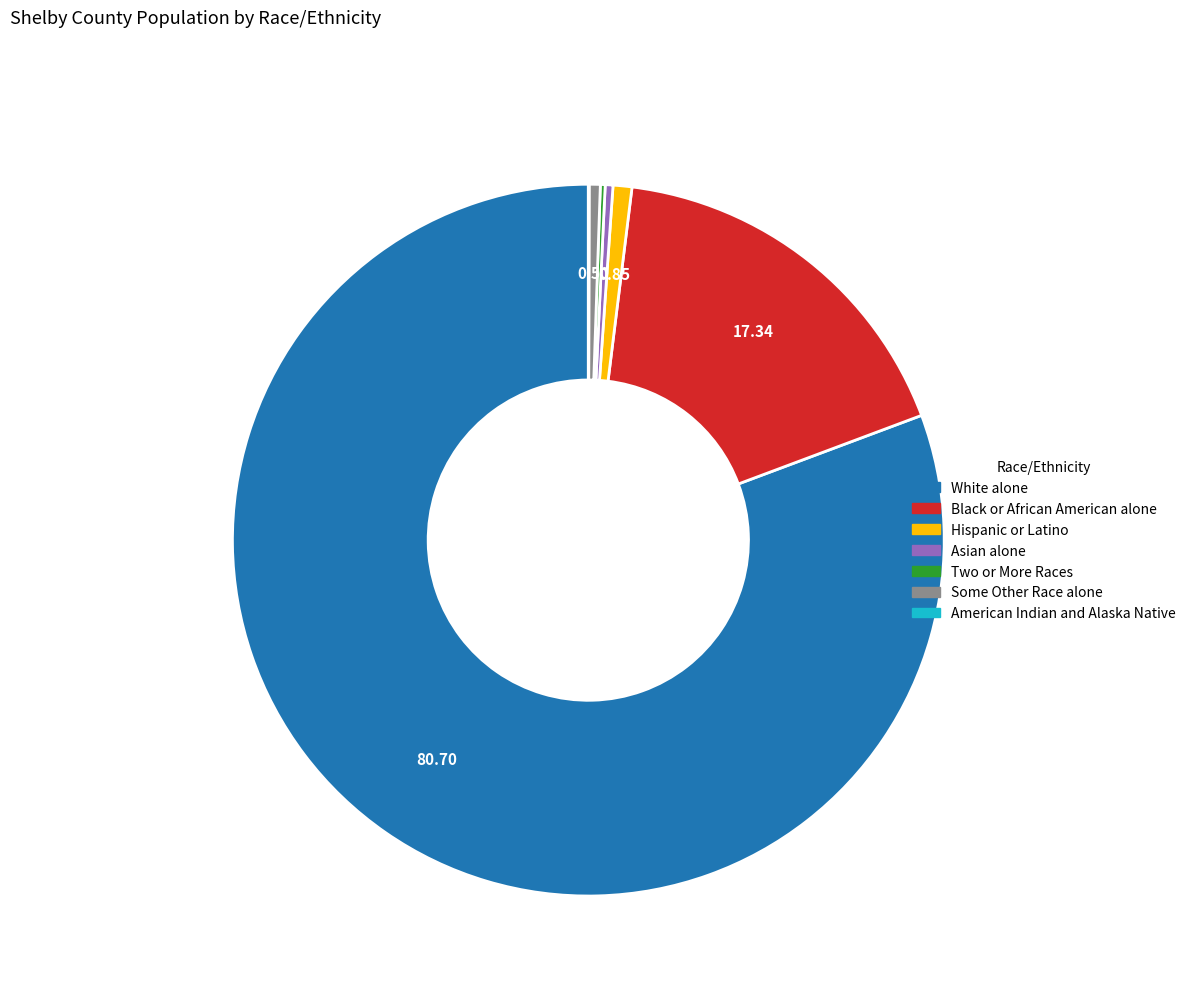

True or false: Some Other Race alone accounts for 1% of the total.

True